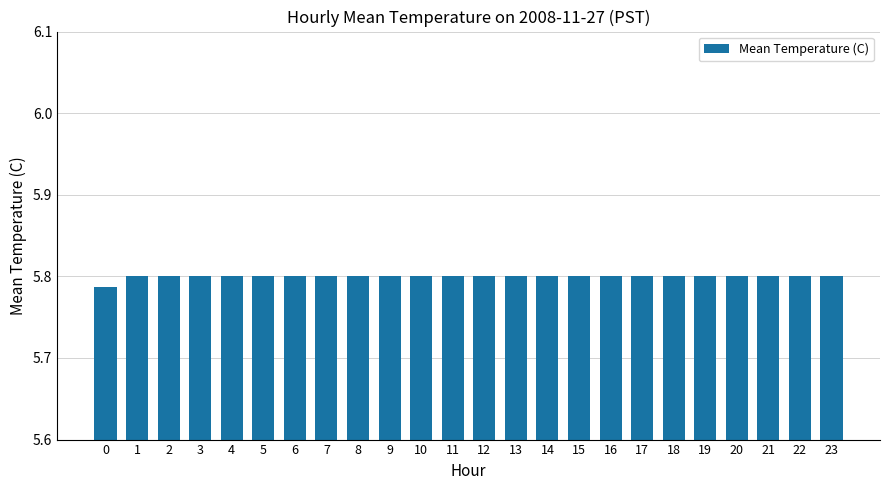

Does the chart contain stacked bars?

No